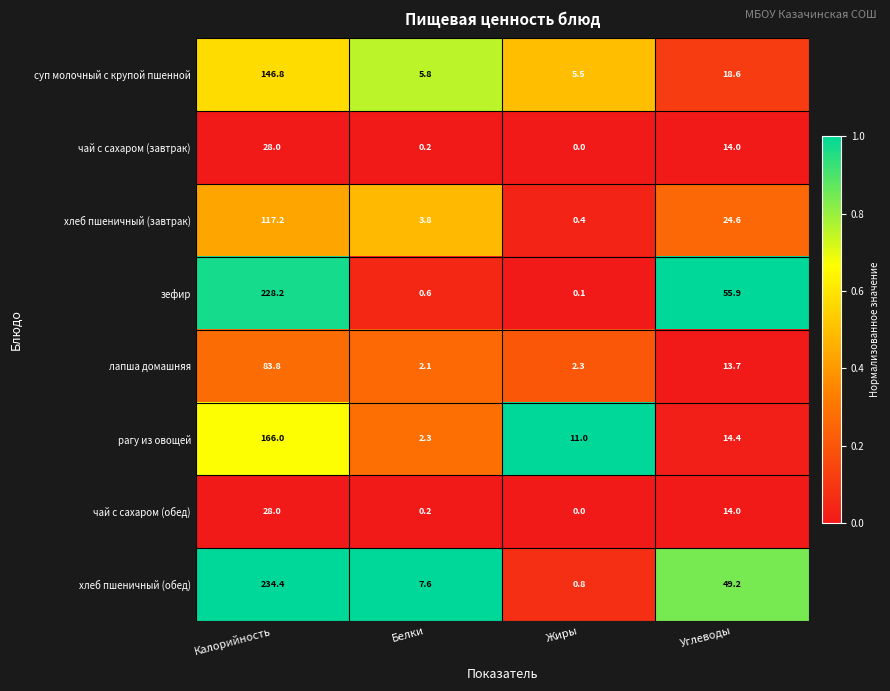

Between Калорийность and Жиры, which series saw the biggest shift?

хлеб пшеничный (обед)